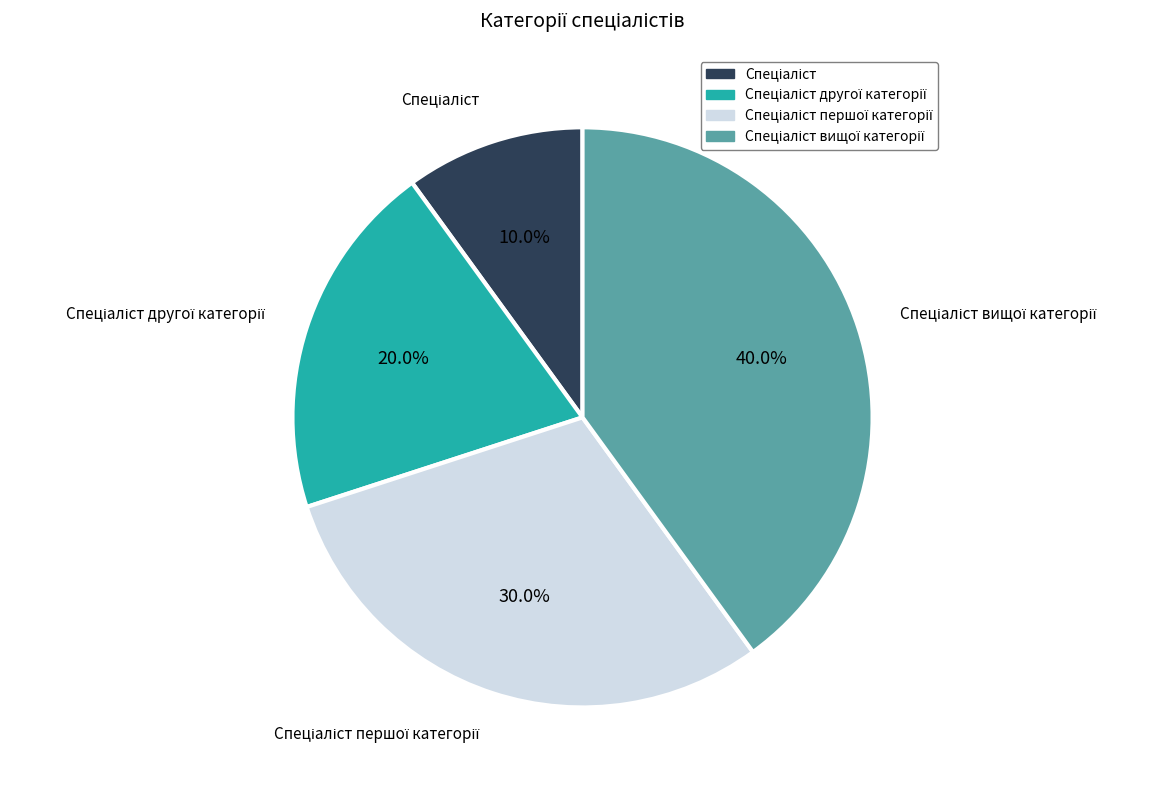

Is there any slice that represents more than half of the pie?

No